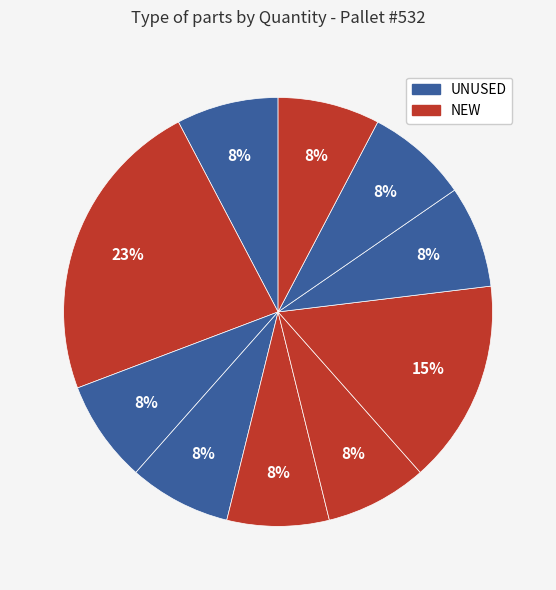

How many slices are in this pie chart?

10